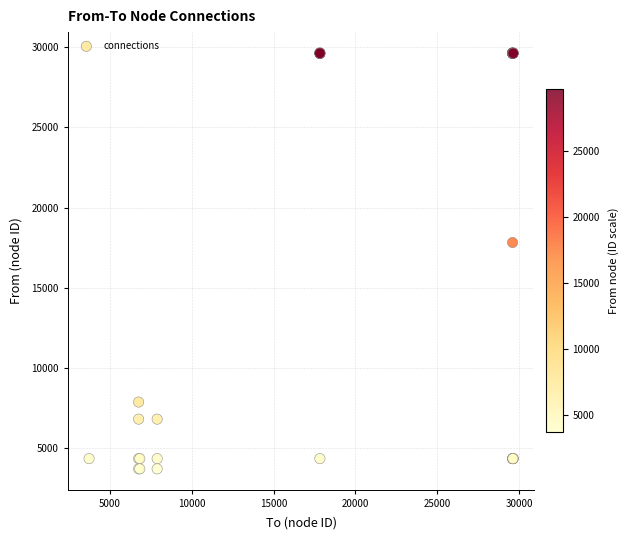

What Y value in the scatter plot is closest to 16681?

17827